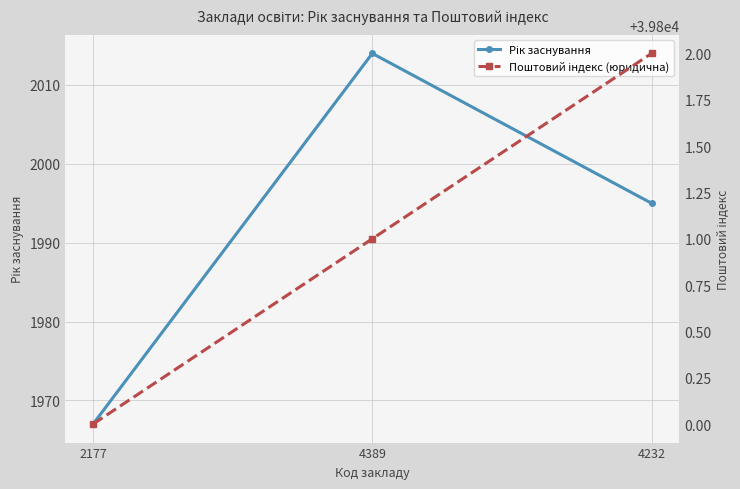

Which has a higher value, 4232 or 4389?

4389